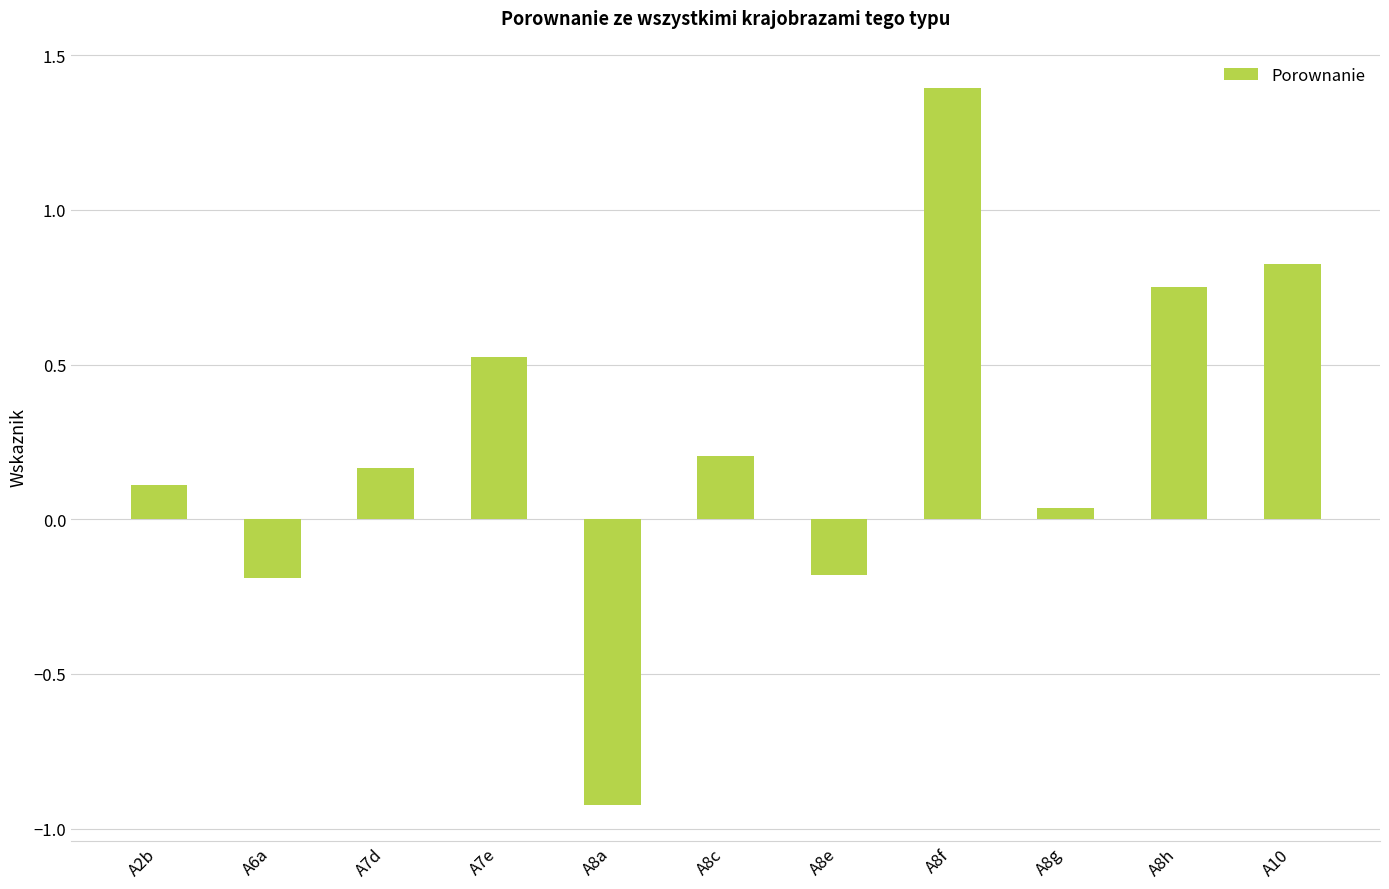

How many data points does each series have?

11